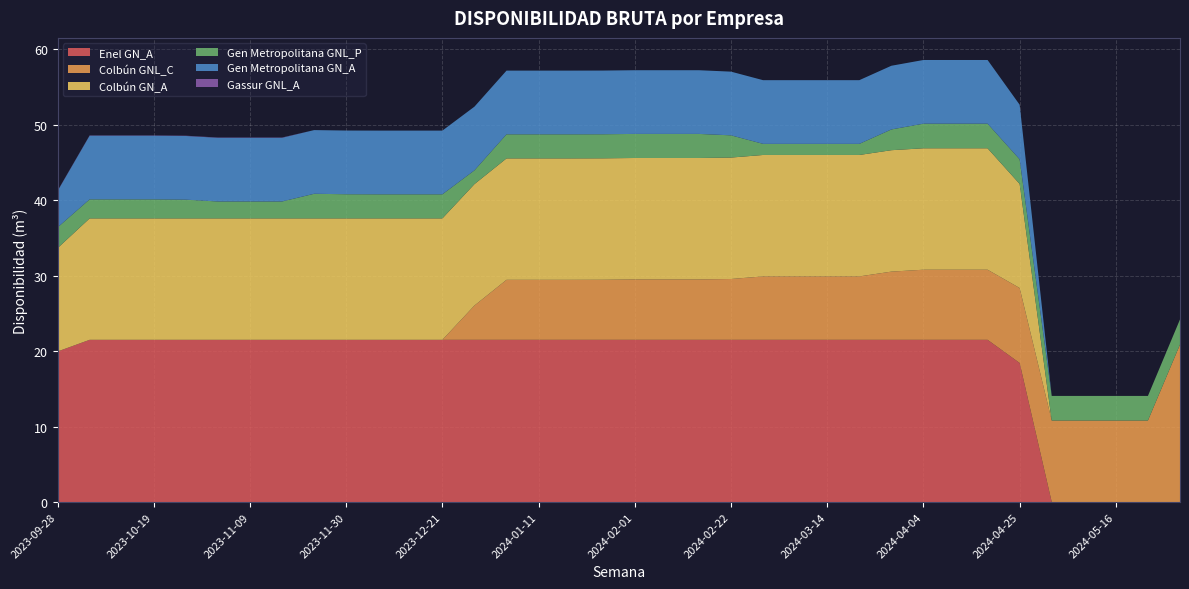

Reading left to right, list all the values displayed in this chart.

Enel GN_A: 19937179	21485317	21485317	21485317	21485317	21485317	21485317	21485317	21485317	21485317	21485317	21485317	21485317	21485317	21485317	21485317	21485317	21485317	21485317	21485317	21485317	21485317	21485317	21485317	21485317	21485317	21485317	21485317	21485317	21485317	18415986	0	0	0	0	0
Colbún GNL_C: 0	0	0	0	0	0	0	0	0	0	0	0	0	4541935	7948387	7948387	7948387	7955760	8000000	8000000	8000000	8057142	8400000	8400000	8400000	8400000	9033333	9286666	9286666	9286666	9932473	10793548	10793548	10793548	10793548	20860000
Colbún GN_A: 13693032	16087806	16087806	16087806	16087806	16087806	16087806	16087806	16087806	16087806	16087806	16087806	16087806	16087806	16087806	16087806	16087806	16087806	16087806	16087806	16087806	16087806	16087806	16087806	16087806	16087806	16087806	16087806	16087806	16087806	13789548	0	0	0	0	0
Gen Metropolitana GNL_P: 2745000	2520000	2520000	2520000	2480000	2240000	2240000	2240000	3258500	3199700	3189900	3189900	3189900	1822800	3189900	3189900	3189900	3189900	3189900	3189900	3189900	2944425	1471580	1471580	1471580	1471580	2747951	3258500	3258500	3258500	3258500	3258500	3258500	3258500	3258500	3327100
Gen Metropolitana GN_A: 4821980	8438465	8438465	8438465	8438465	8438465	8438465	8438465	8438465	8438465	8438465	8438465	8438465	8438465	8438465	8438465	8438465	8438465	8438465	8438465	8438465	8438465	8438465	8438465	8438465	8438465	8438465	8438465	8438465	8438465	7232970	0	0	0	0	0
Gassur GNL_A: 35000	35000	35000	35000	35000	35000	35000	35000	0	0	0	0	0	0	0	0	0	0	0	0	0	0	0	0	0	0	0	0	0	0	0	0	0	0	0	0